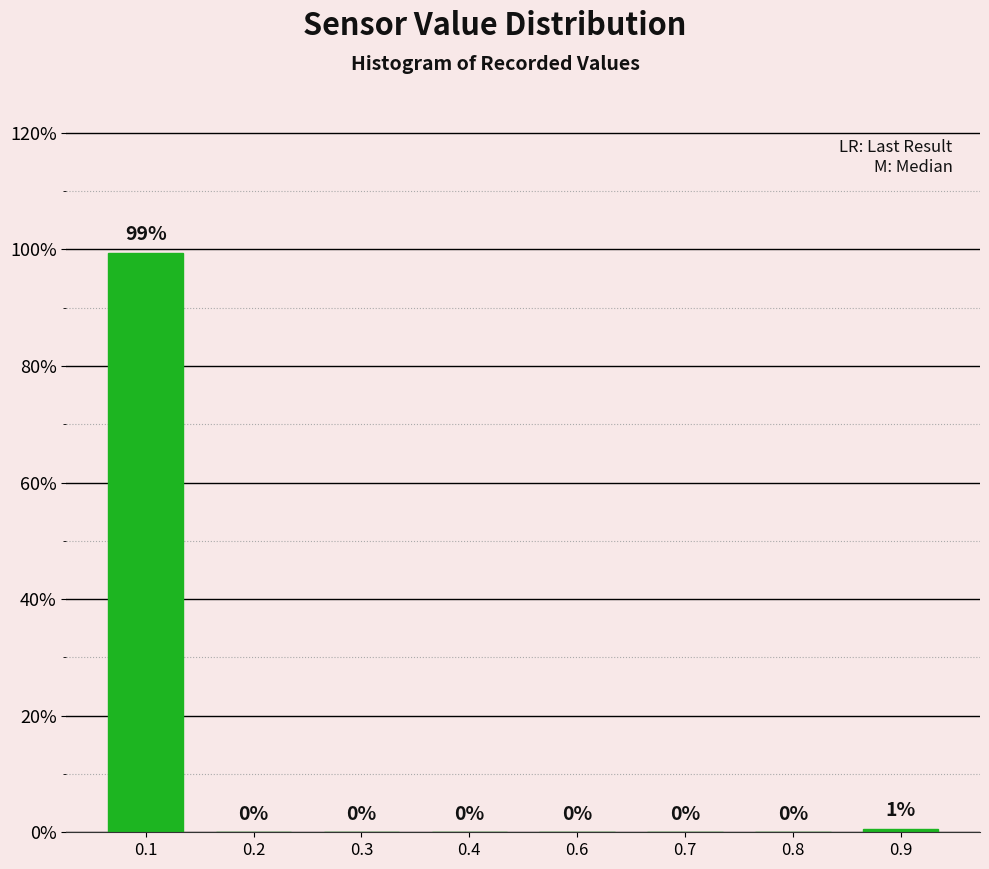

What is the maximum value shown in the chart?

99.4